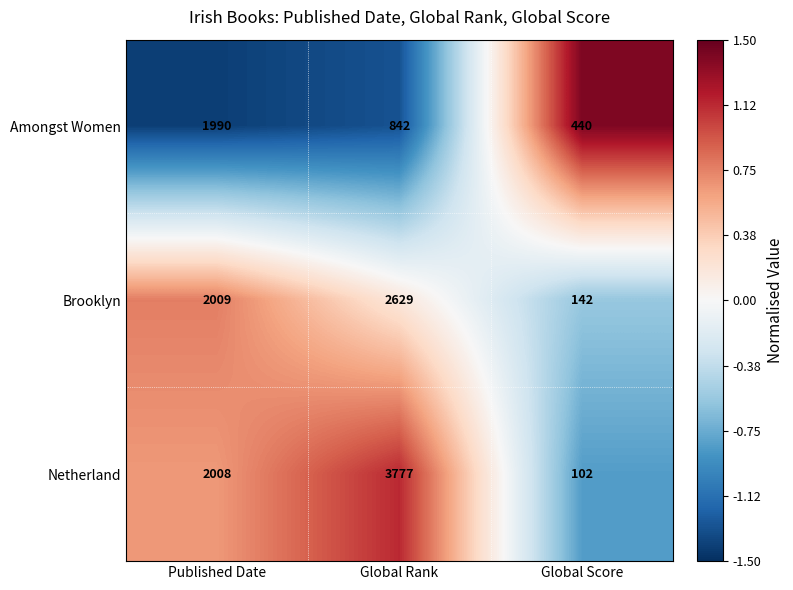

Which series has the largest total across all categories?

Netherland